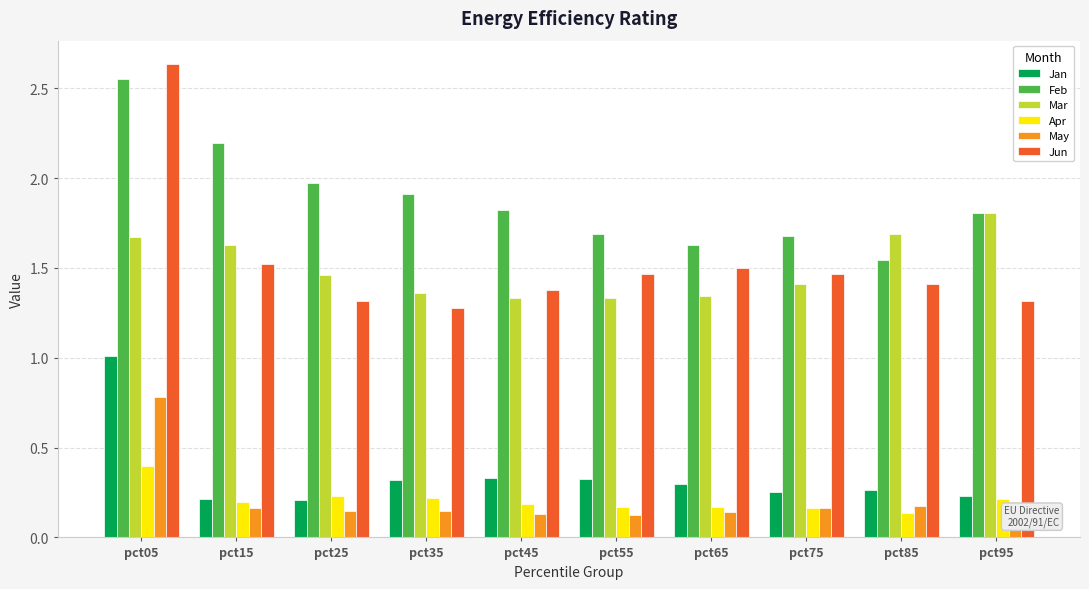

Read the Feb value at pct45.

1.8